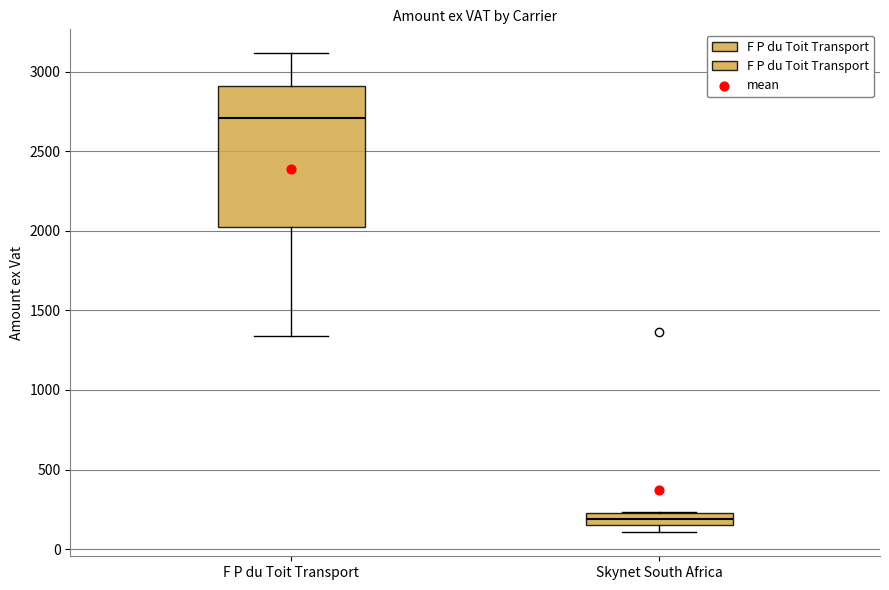

Where is the lower edge of the box for Skynet South Africa on the y-axis? The values are not printed on the chart, so give them approximately, as read against the axis.

150